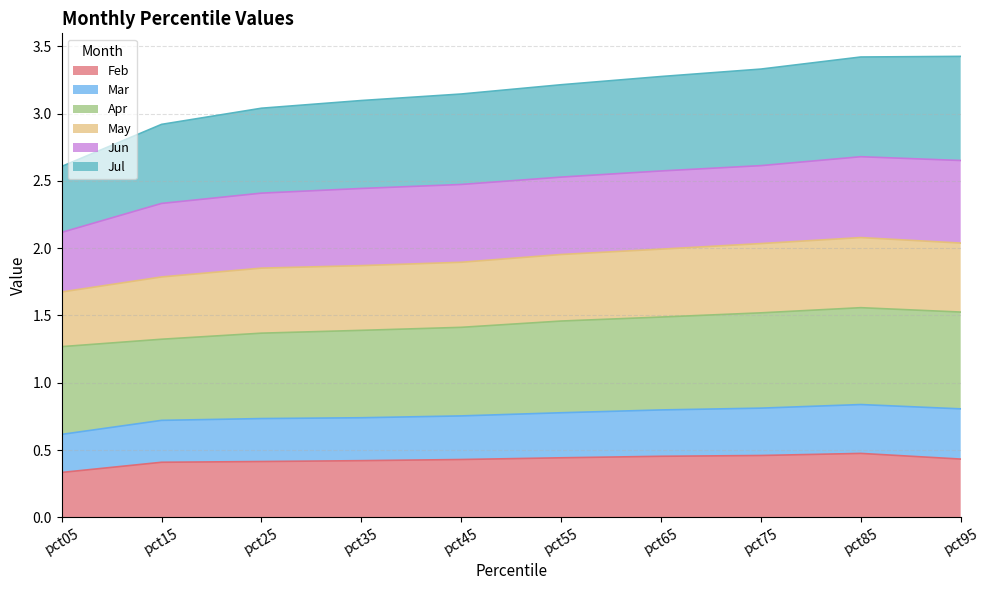

Where does the Jul series first go above 3?

pct25